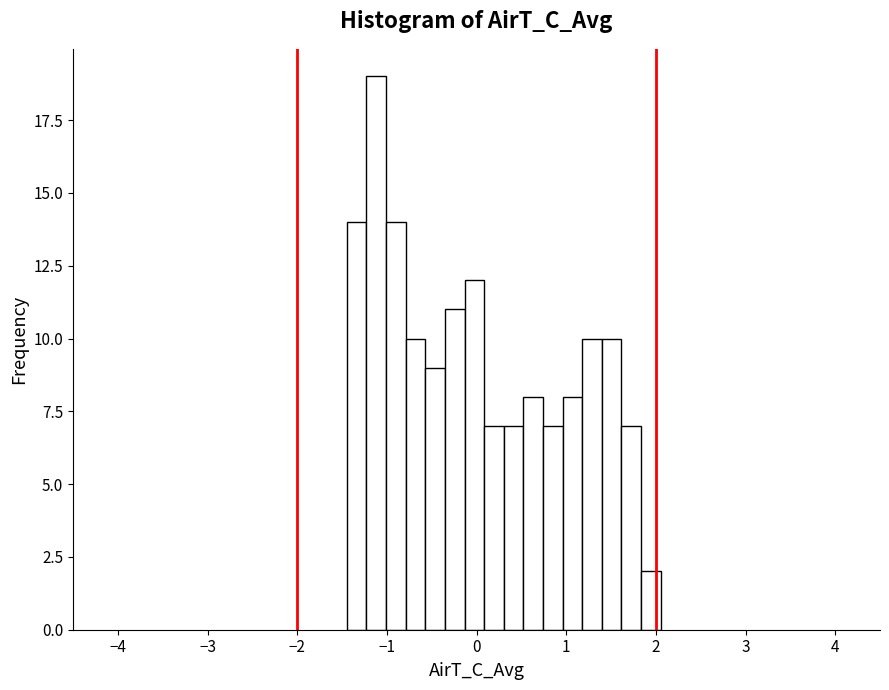

Around what value on the x-axis is the tallest bar? Give the approximate position of its centre, as read against the axis.

-1.1